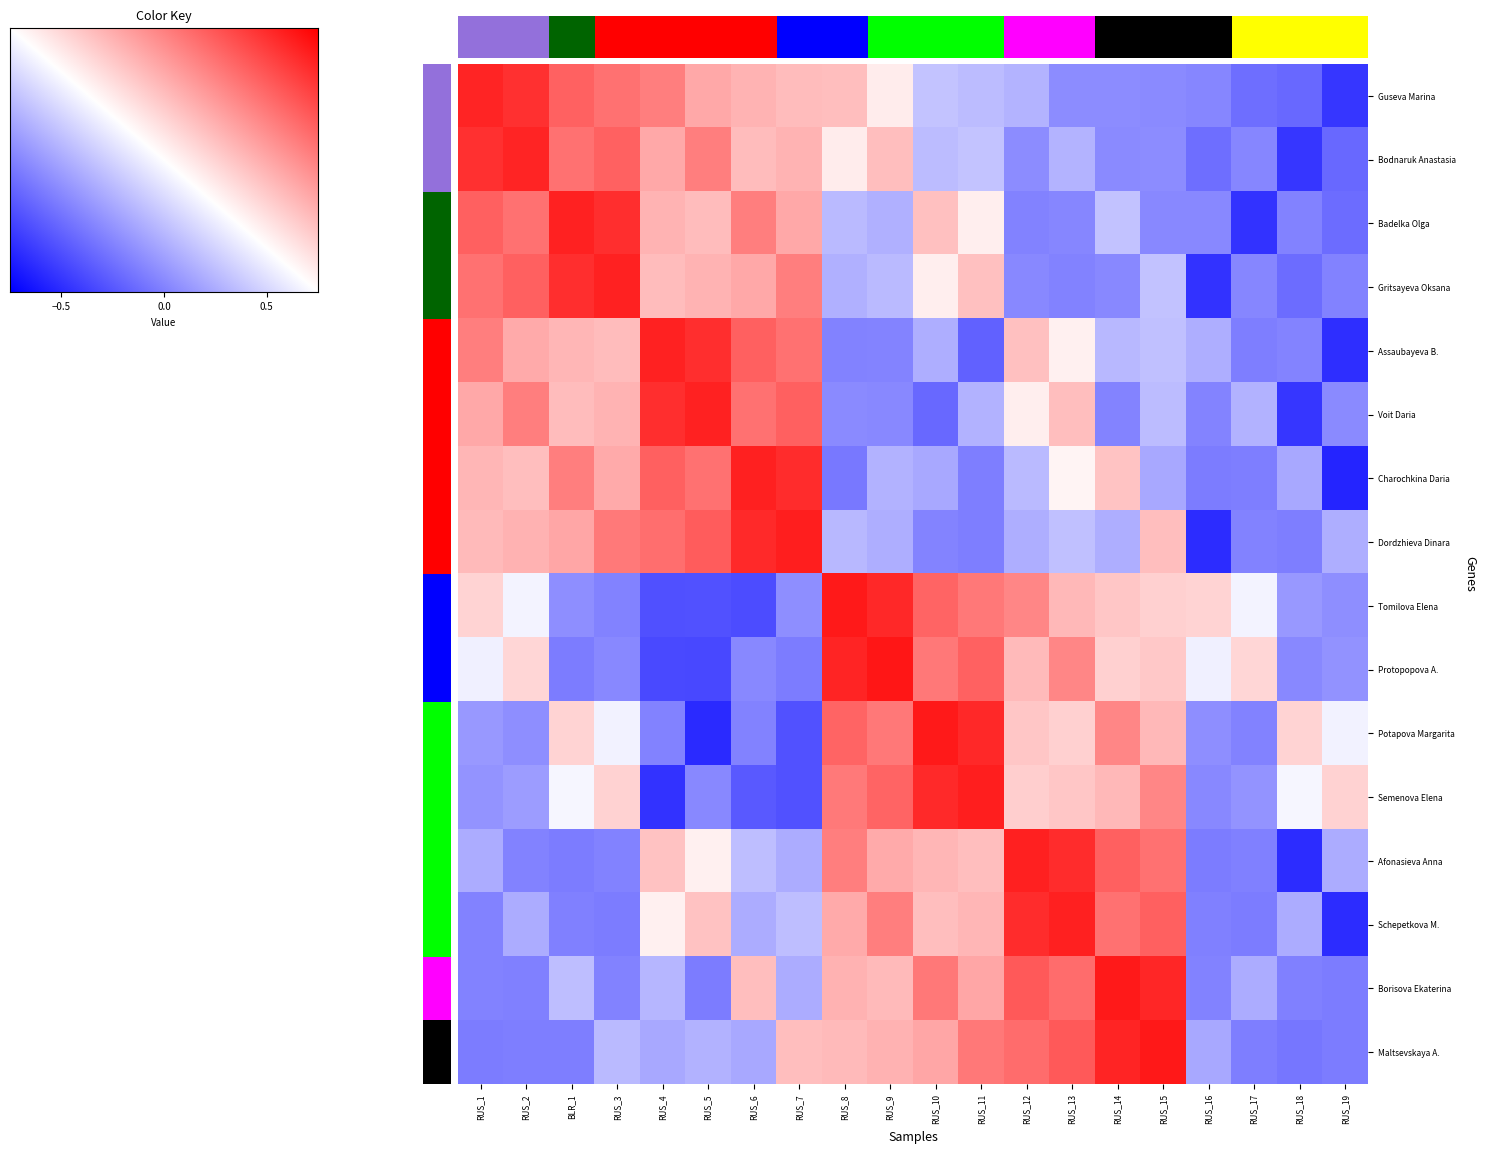

Count the number of data series in this chart.

16